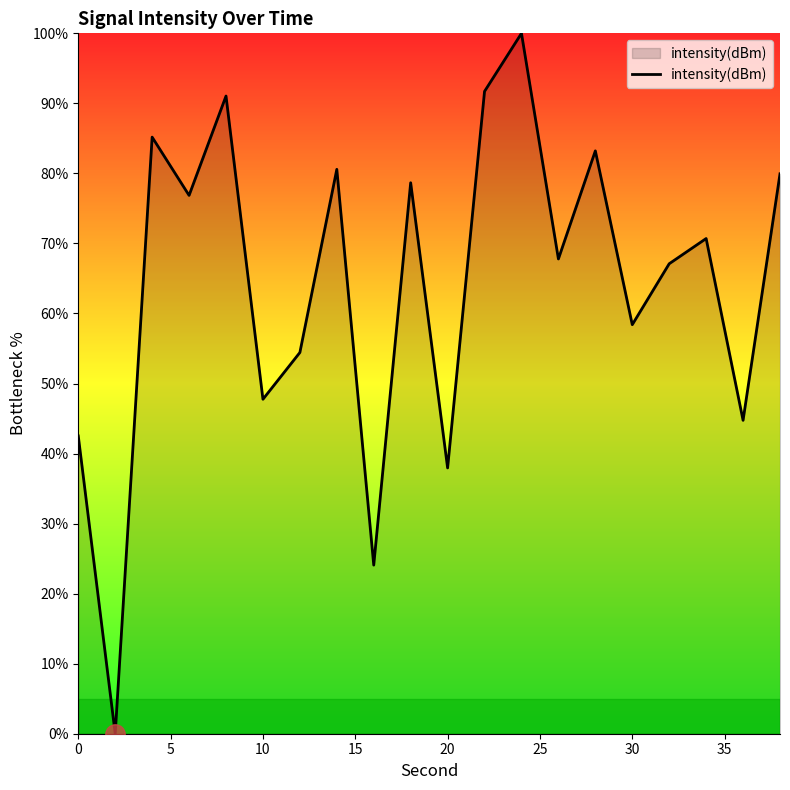

How many values are above zero?

19